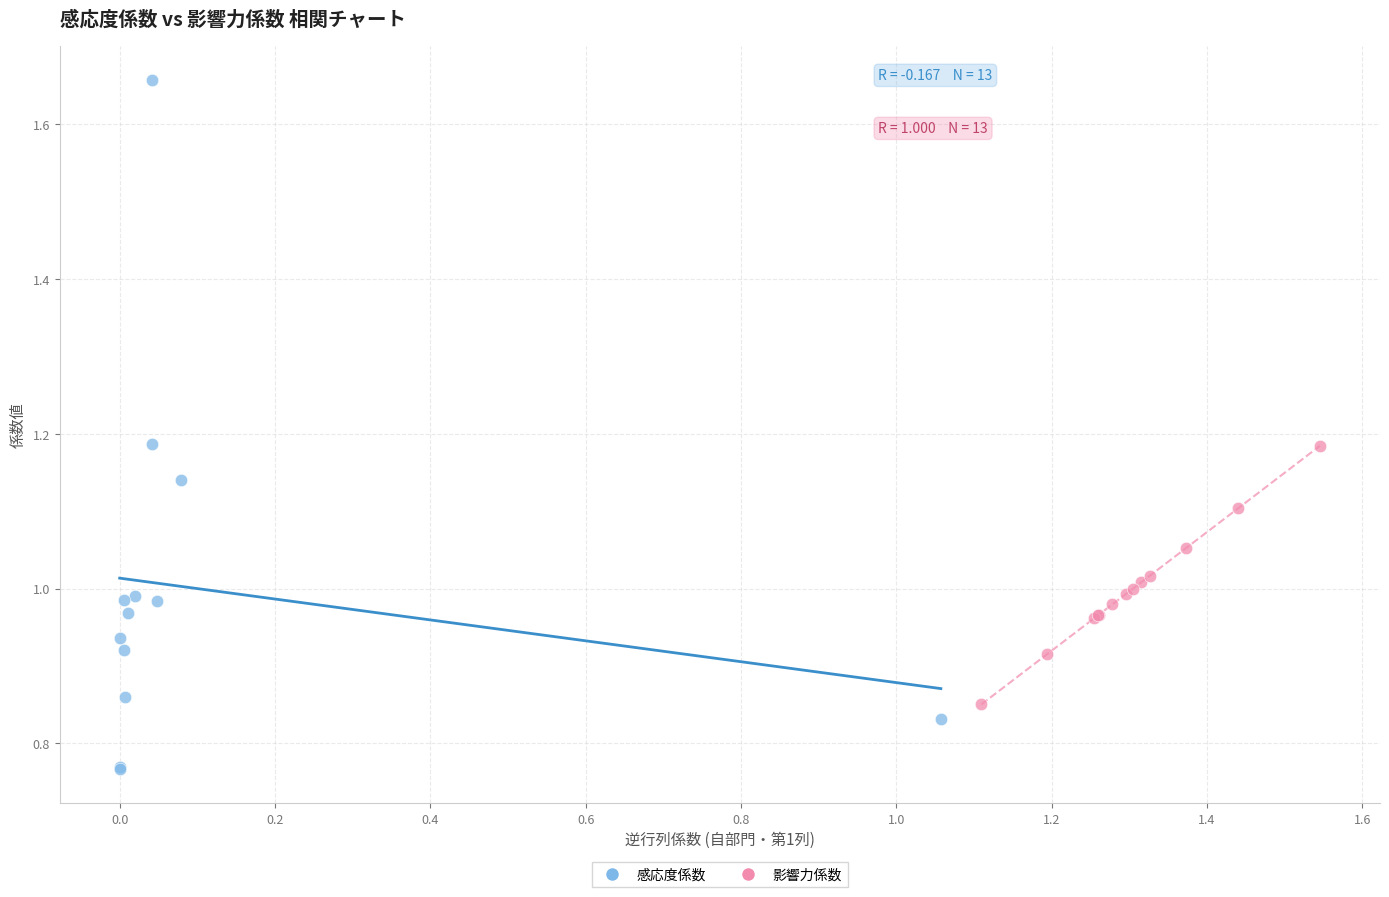

Which series reaches the minimum Y coordinate?

感応度係数